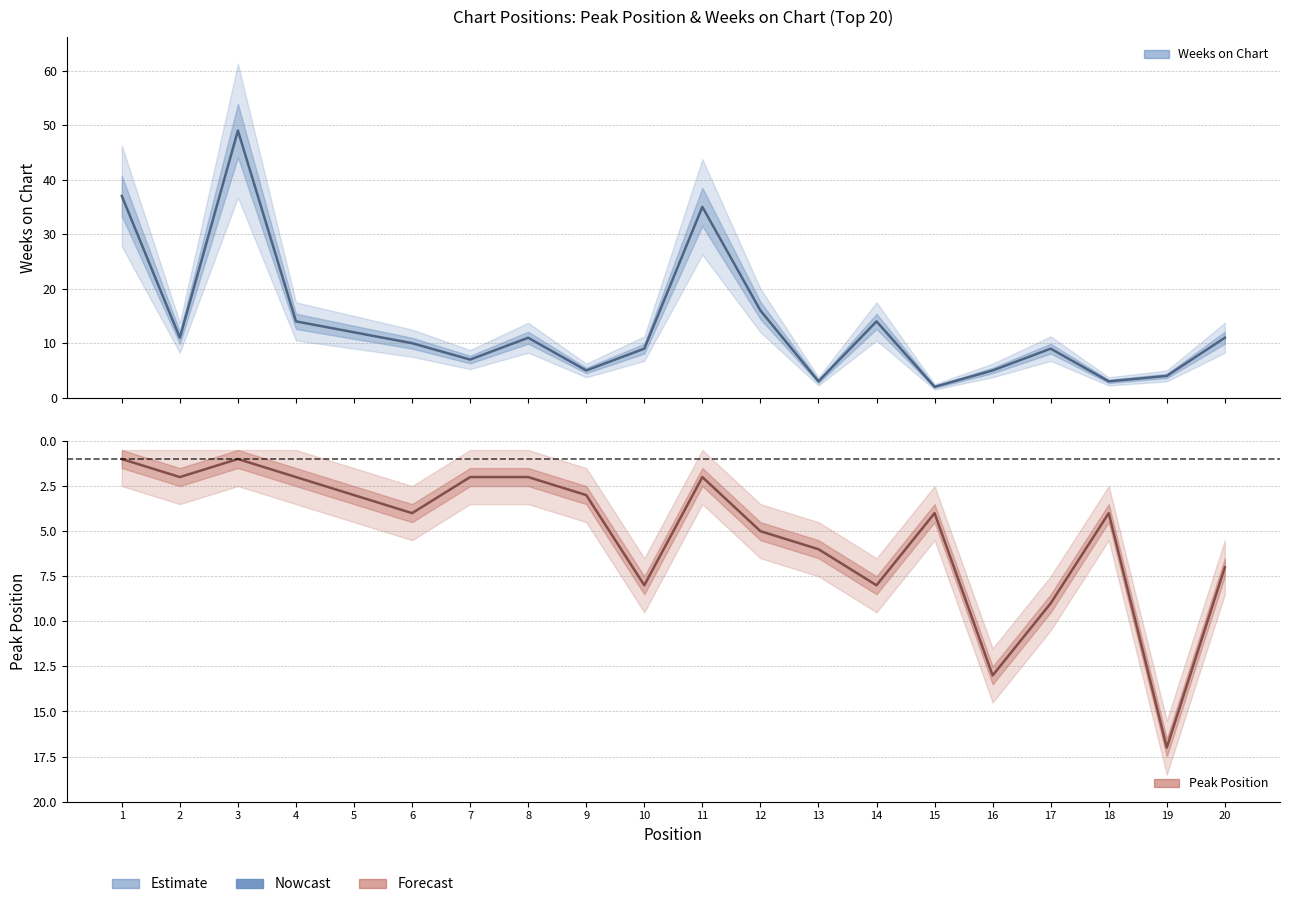

What is the value of the Weeks on Chart point at the 11th from the left?

35